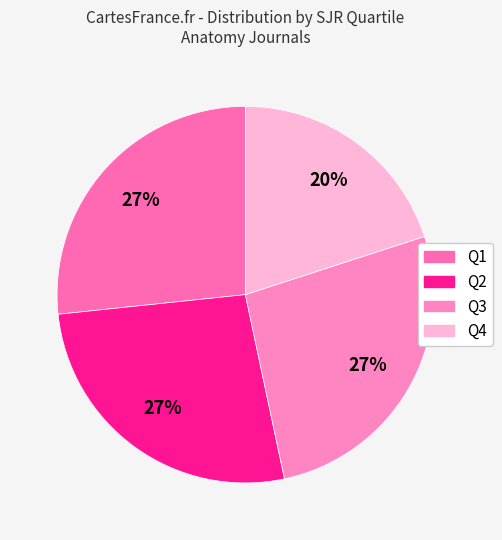

What is the smallest slice in the pie chart?

Q4